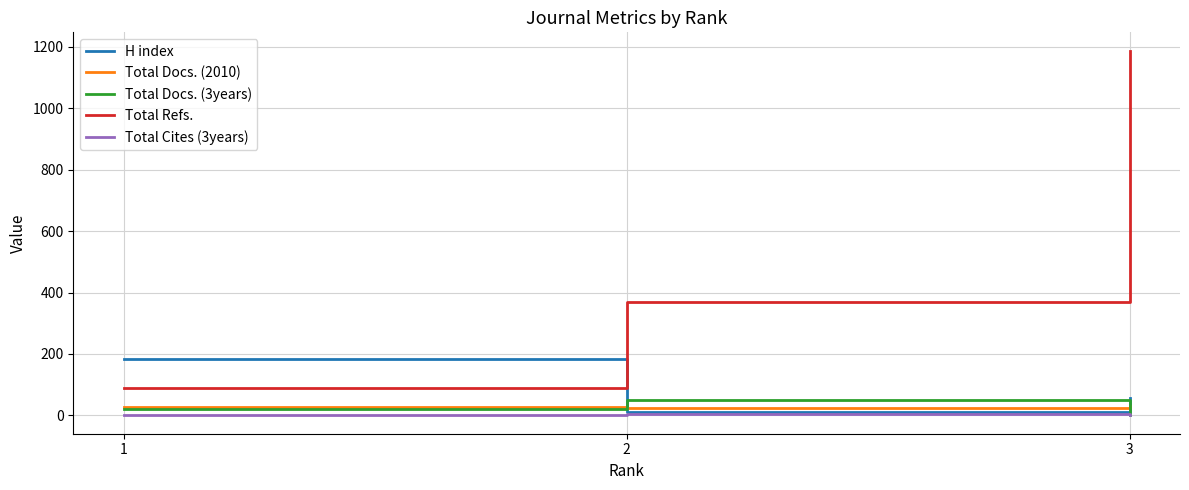

What is the difference between the maximum and second lowest values in the H index series?

128